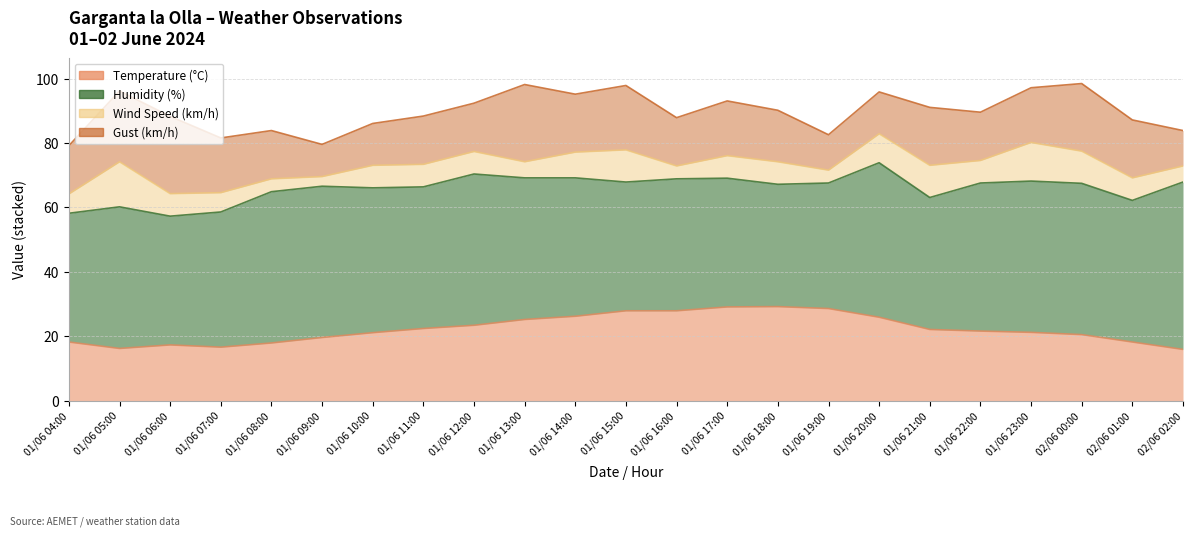

Rank the series by their maximum value, from lowest to highest.

Wind Speed (km/h), Gust (km/h), Temperature (°C), Humidity (%)